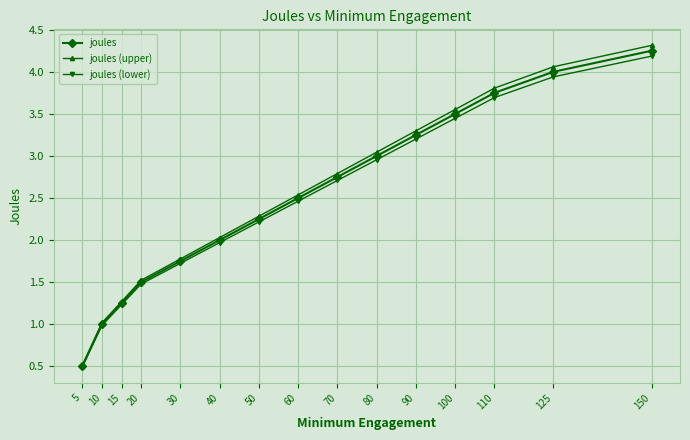

What is the maximum value shown in the chart?

4.3